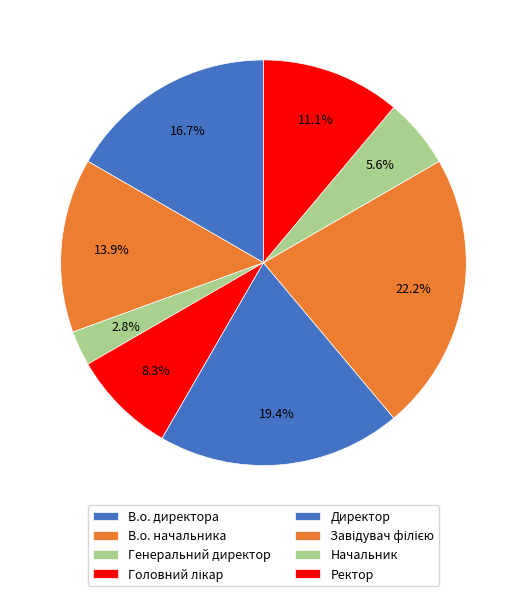

Is there a majority slice in this chart?

No